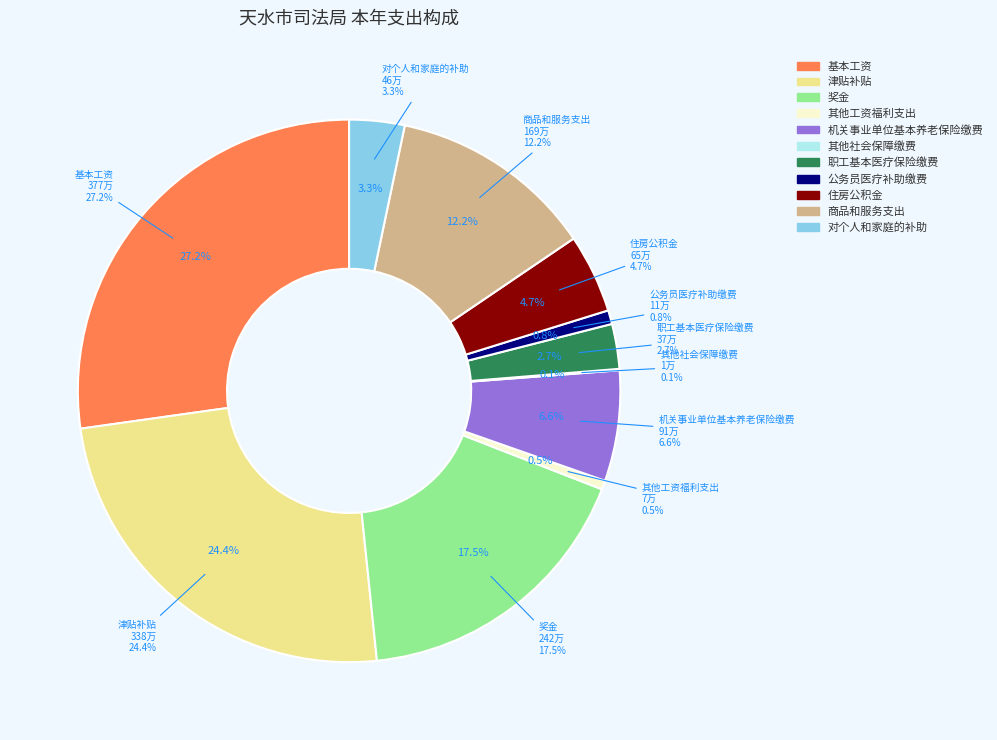

Is it true that 对个人和家庭的补助 is 3% of the pie?

True